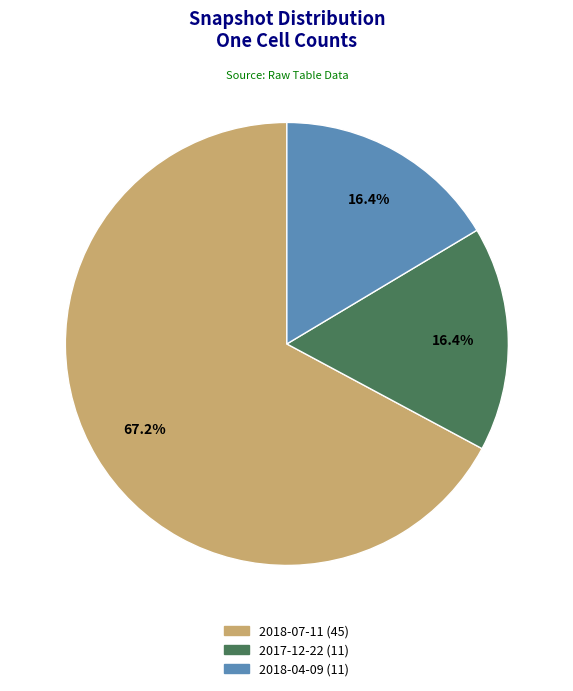

What is the majority slice?

2018-07-11